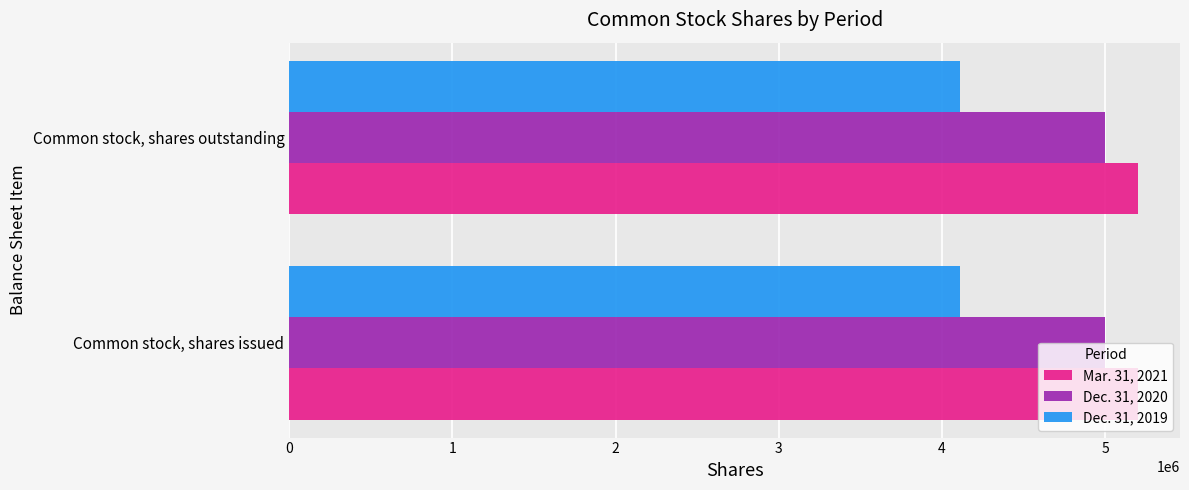

What is the total value across all series at Common stock, shares outstanding?

14306587